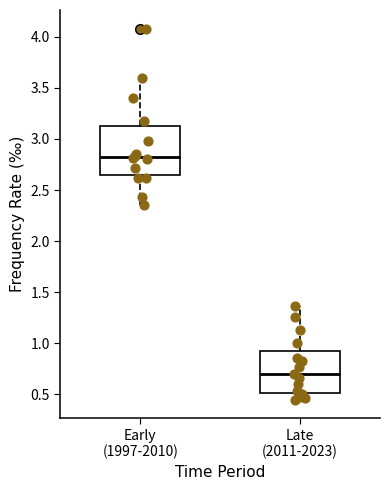

Where is the lower edge of the box for Late (2011-2023) on the y-axis? The values are not printed on the chart, so give them approximately, as read against the axis.

0.50